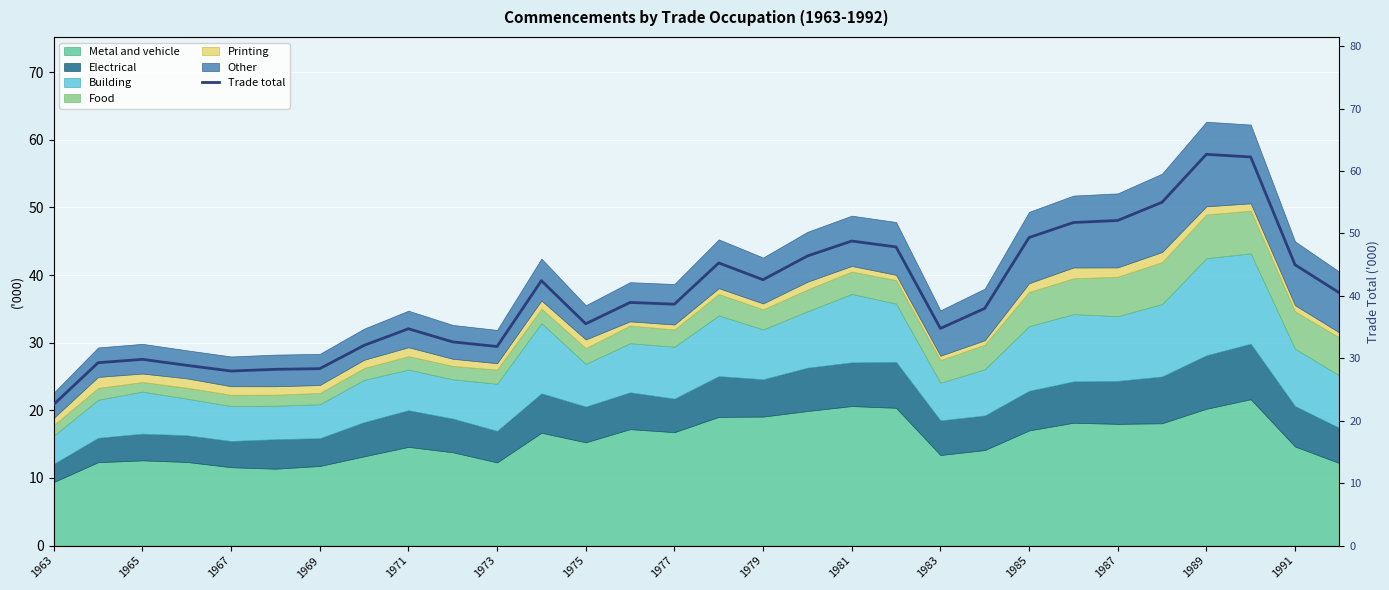

What position from the right is 27?

3